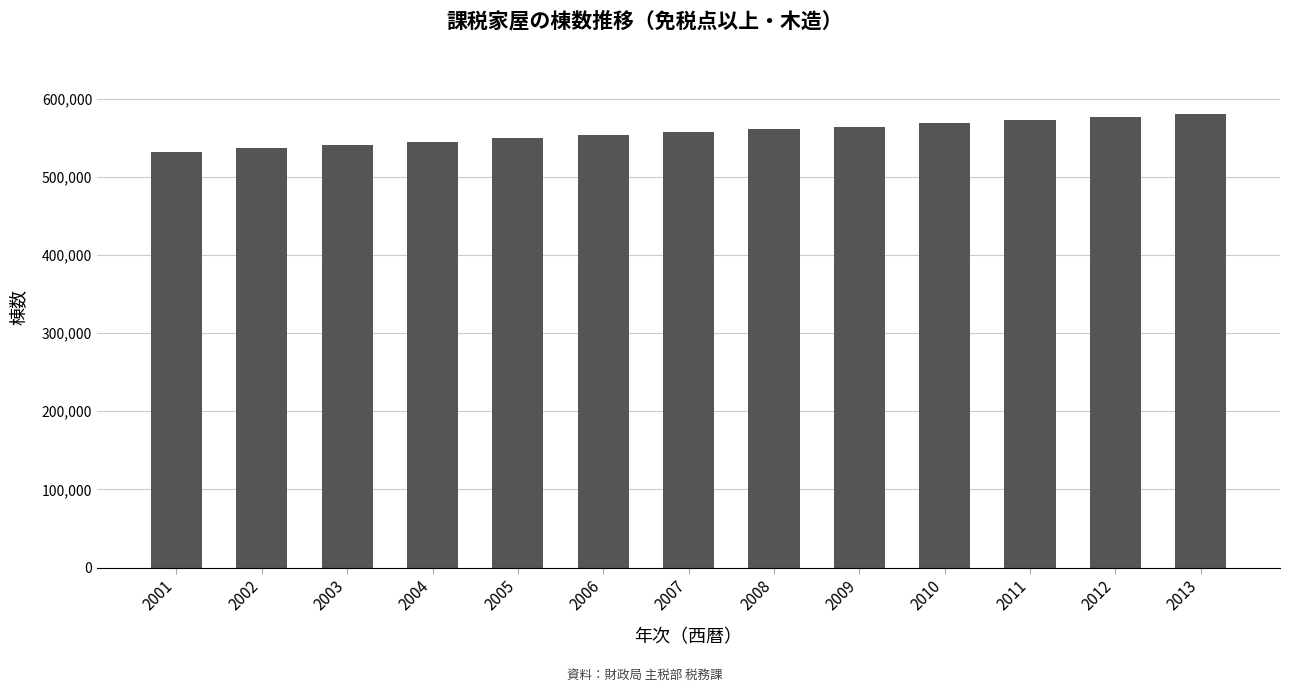

What is the ratio of the value at 2013 to the value at 2005?

1.1